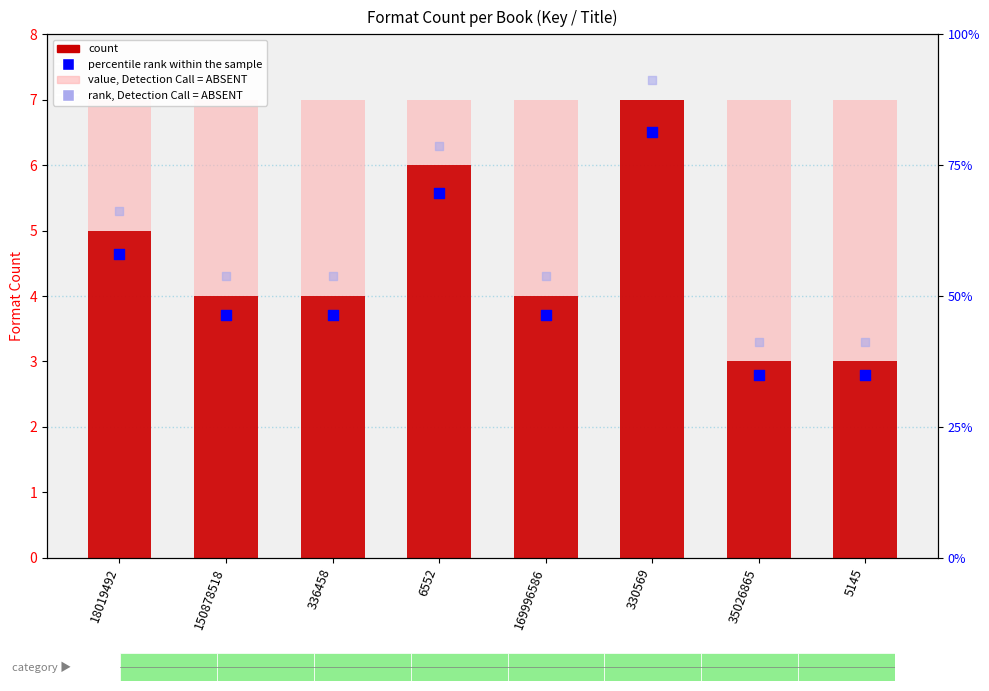

At which category is the sum across all series the highest?

330569